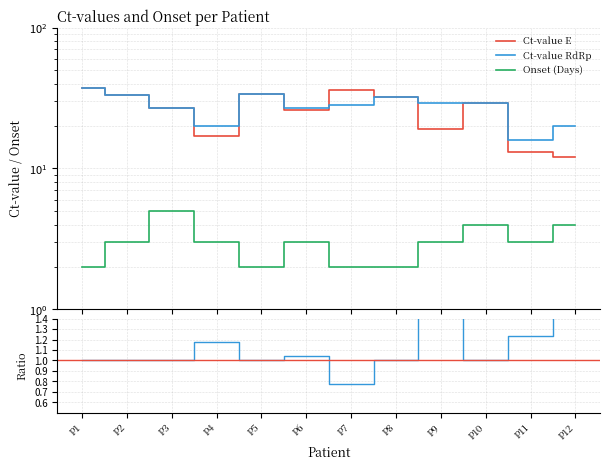

What is the maximum value for Ct-value E?

37